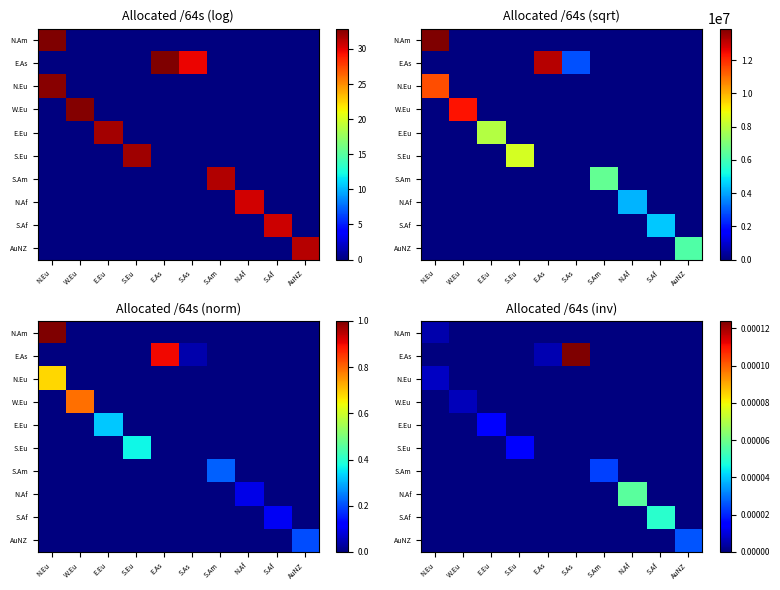

How many values in N.Eu are above zero?

1